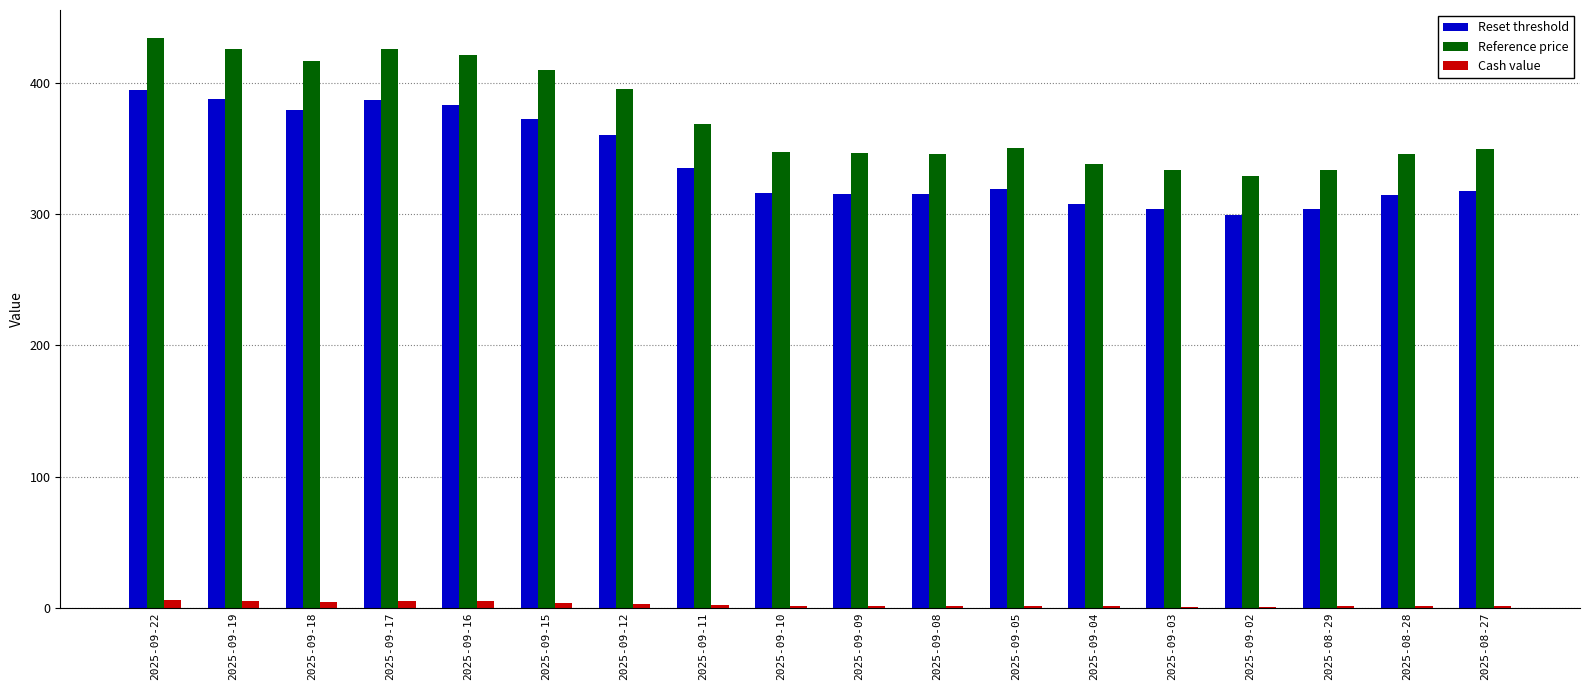

The value of Reference price at 2025-09-11 is 141.9. True or false?

False